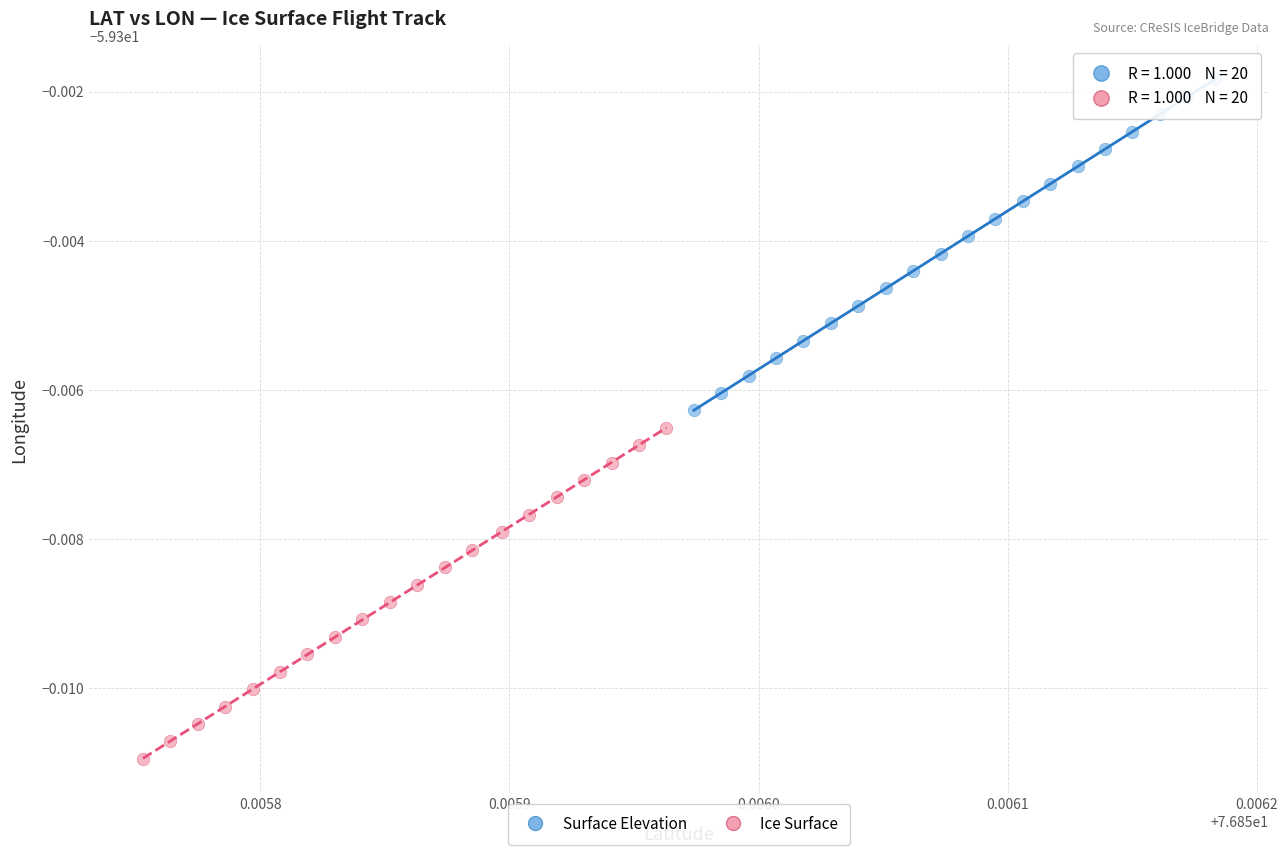

What are all the series names shown in the legend?

Surface Elevation, Ice Surface